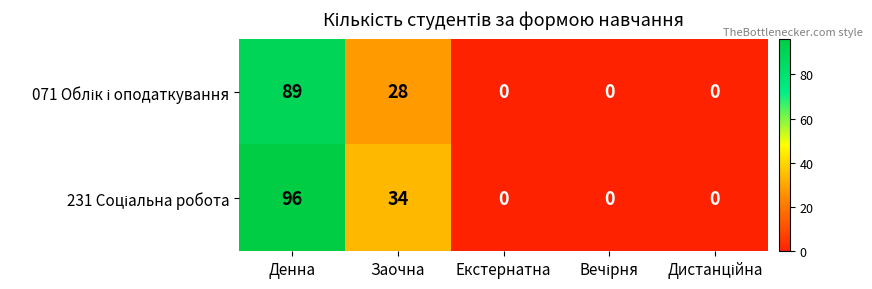

What is the greatest value displayed?

96